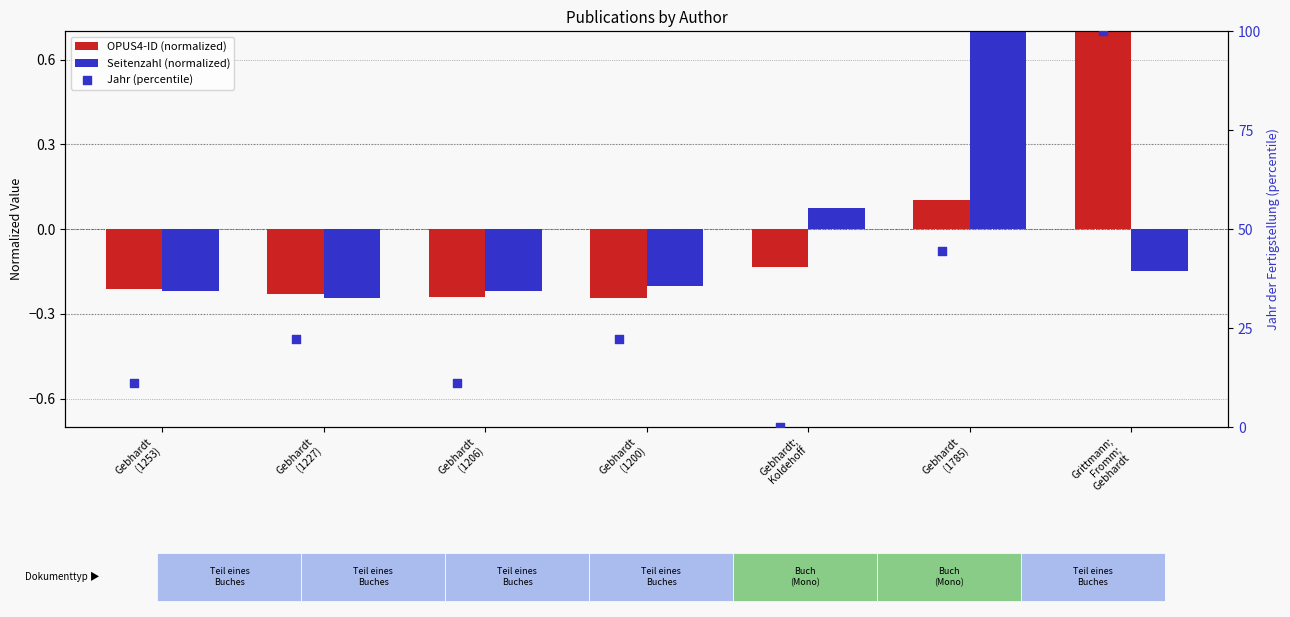

Which series reaches the maximum Y coordinate?

Jahr (percentile)